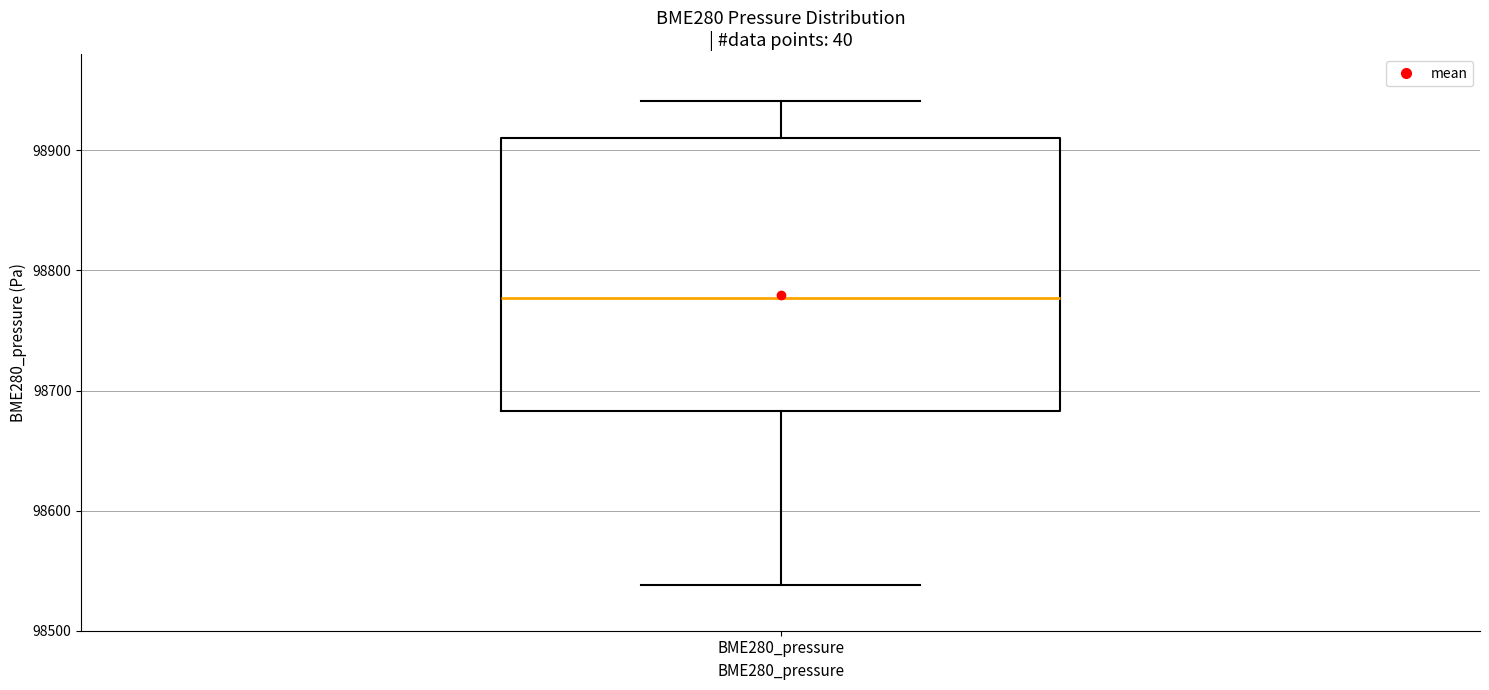

Where does the upper whisker of the box for BME280_pressure end on the y-axis? The values are not printed on the chart, so give them approximately, as read against the axis.

98940